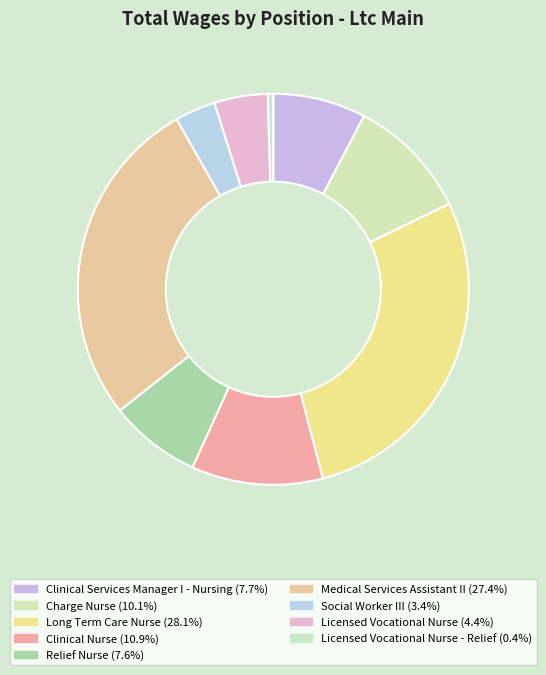

How many slices are in this pie chart?

9